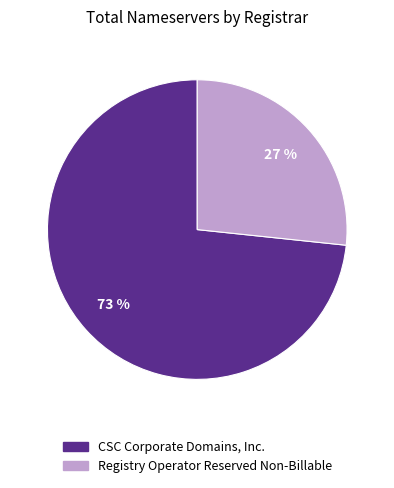

Is there a majority slice in this chart?

Yes